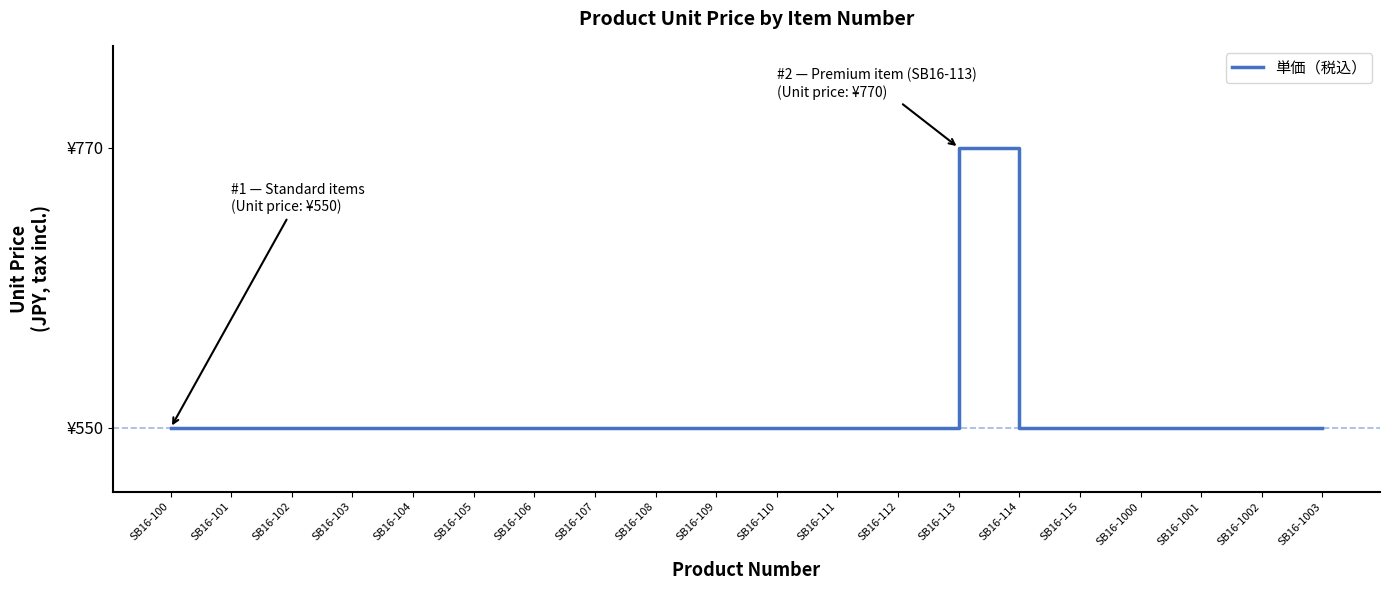

Is it true that the value at SB16-112 is 550?

True